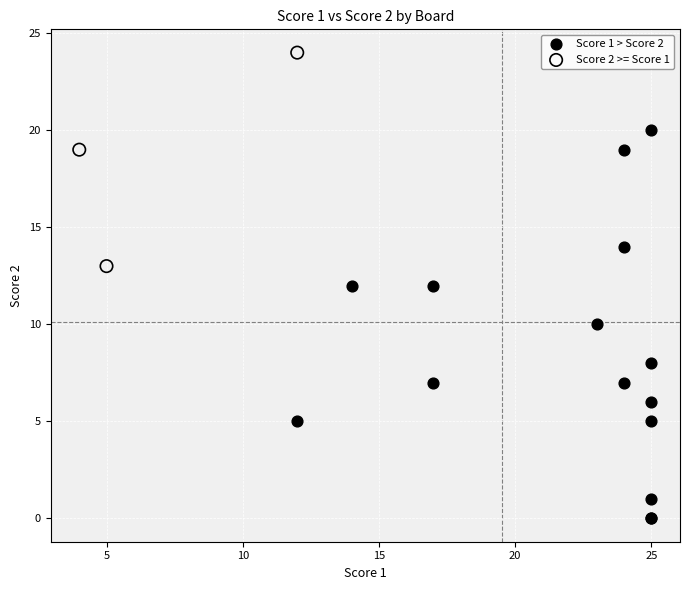

Which series has the widest spread of Y values?

Score 1 > Score 2